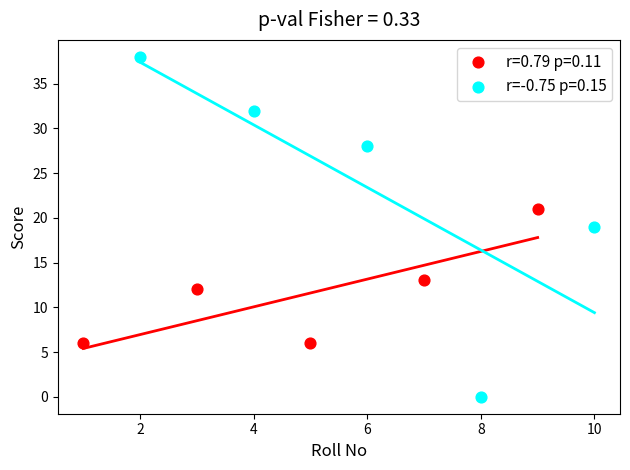

Which series reaches the maximum Y coordinate?

r=-0.75 p=0.15